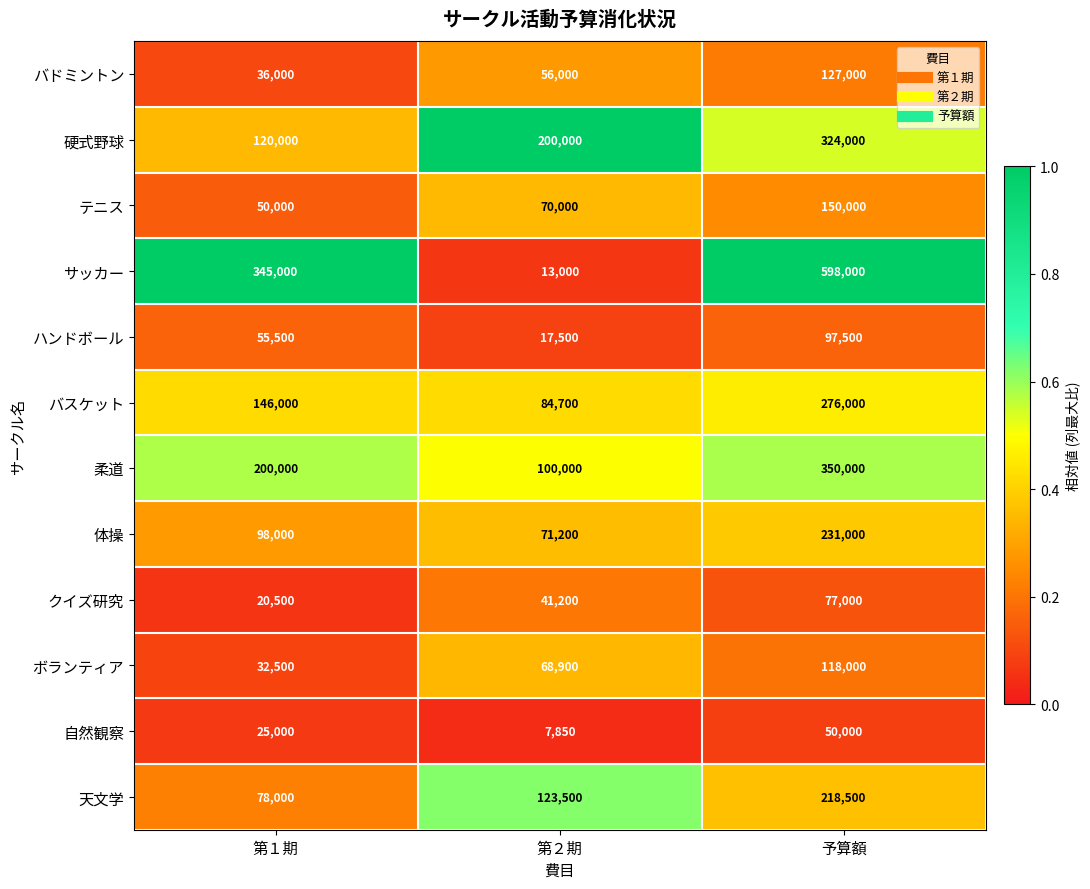

What is the spread (max minus min) of values at 予算額?

548000